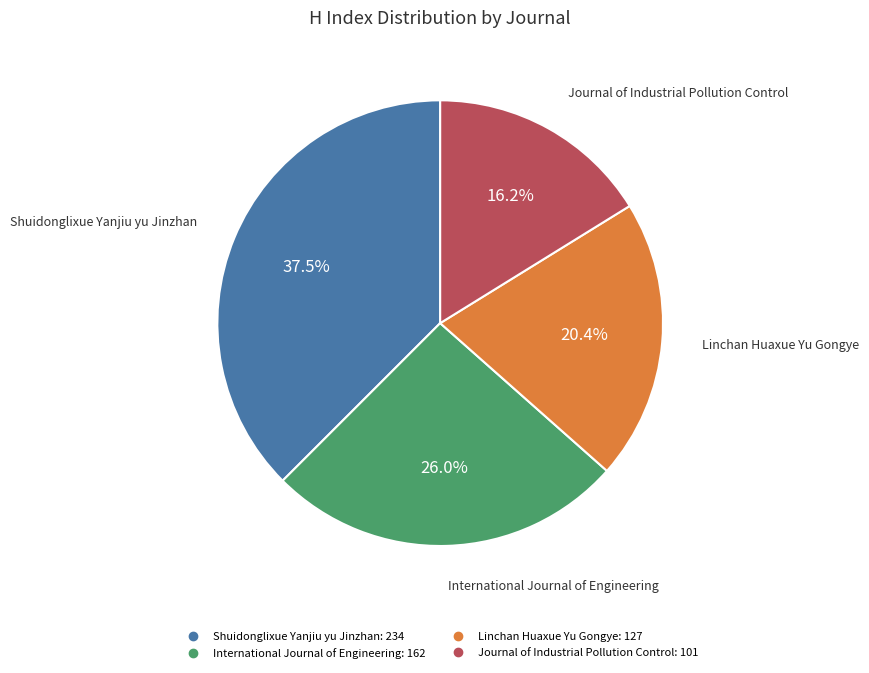

How many segments does this pie chart have?

4